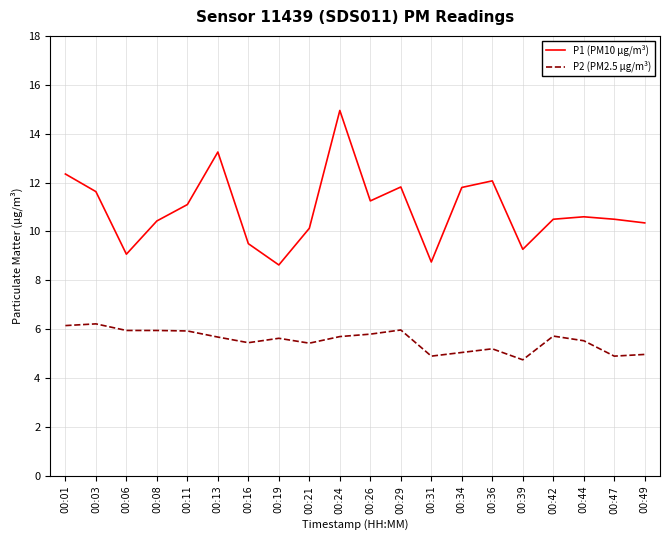

Between 00:06 and 00:36, which series saw the biggest shift?

P1 (PM10 µg/m³)